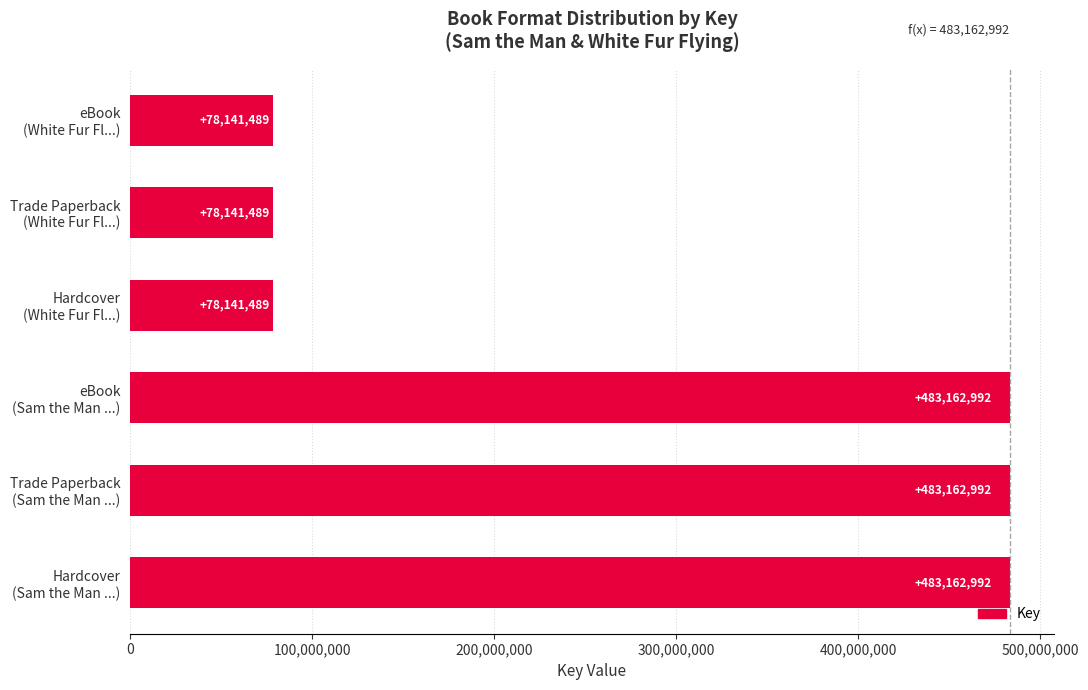

What is the maximum value shown in the chart?

483162992